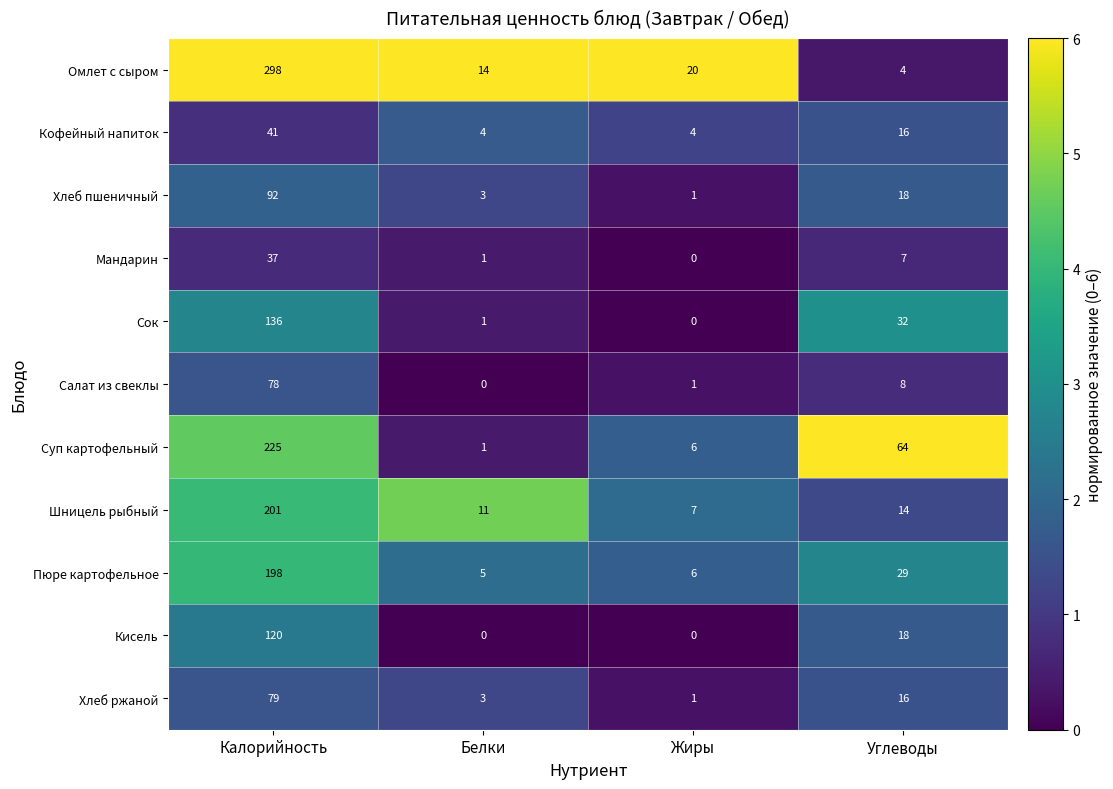

True or false: Салат из свеклы has a value of 2 at Углеводы.

False